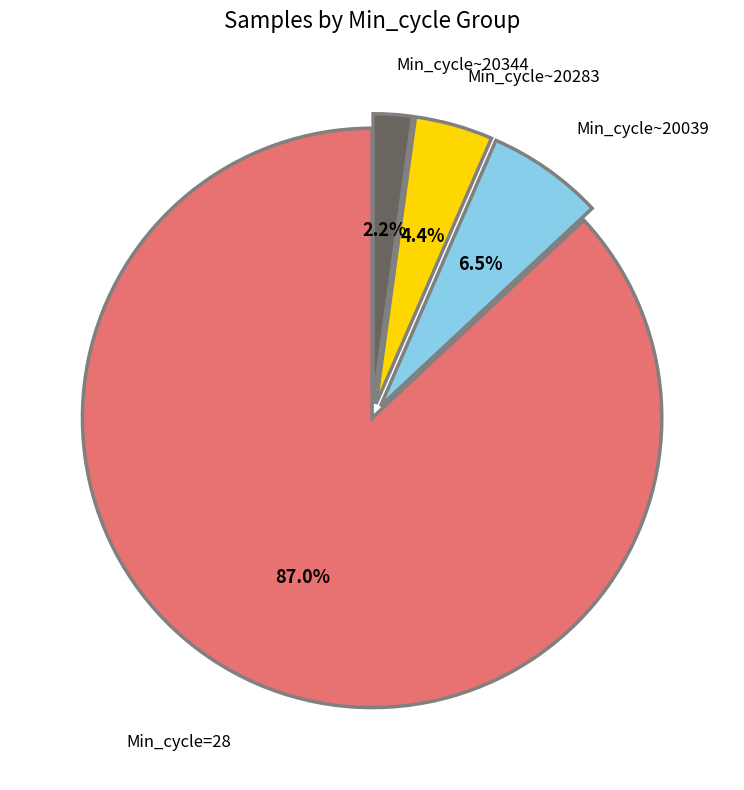

What is the ratio of the value at Min_cycle~20344 to the value at Min_cycle~20283?

0.5